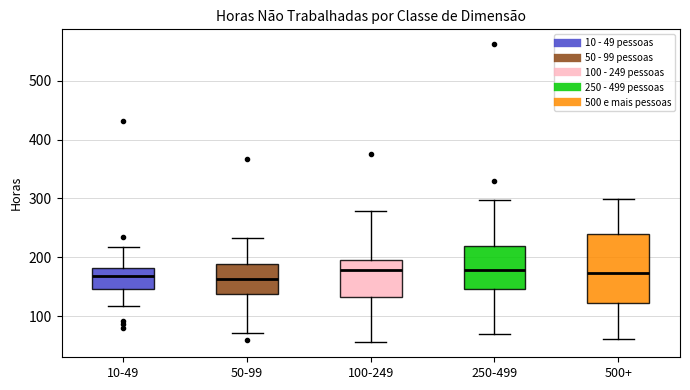

Reading left to right, read every box against the y-axis: the position of its median line, the range the box covers, and the ends of its whiskers. The values are not printed on the chart, so give them approximately, as read against the axis.

10-49: median 170, box 150 to 180, whiskers 120 to 220
50-99: median 160, box 140 to 190, whiskers 70 to 230
100-249: median 180, box 130 to 190, whiskers 60 to 280
250-499: median 180, box 150 to 220, whiskers 70 to 300
500+: median 170, box 120 to 240, whiskers 60 to 300